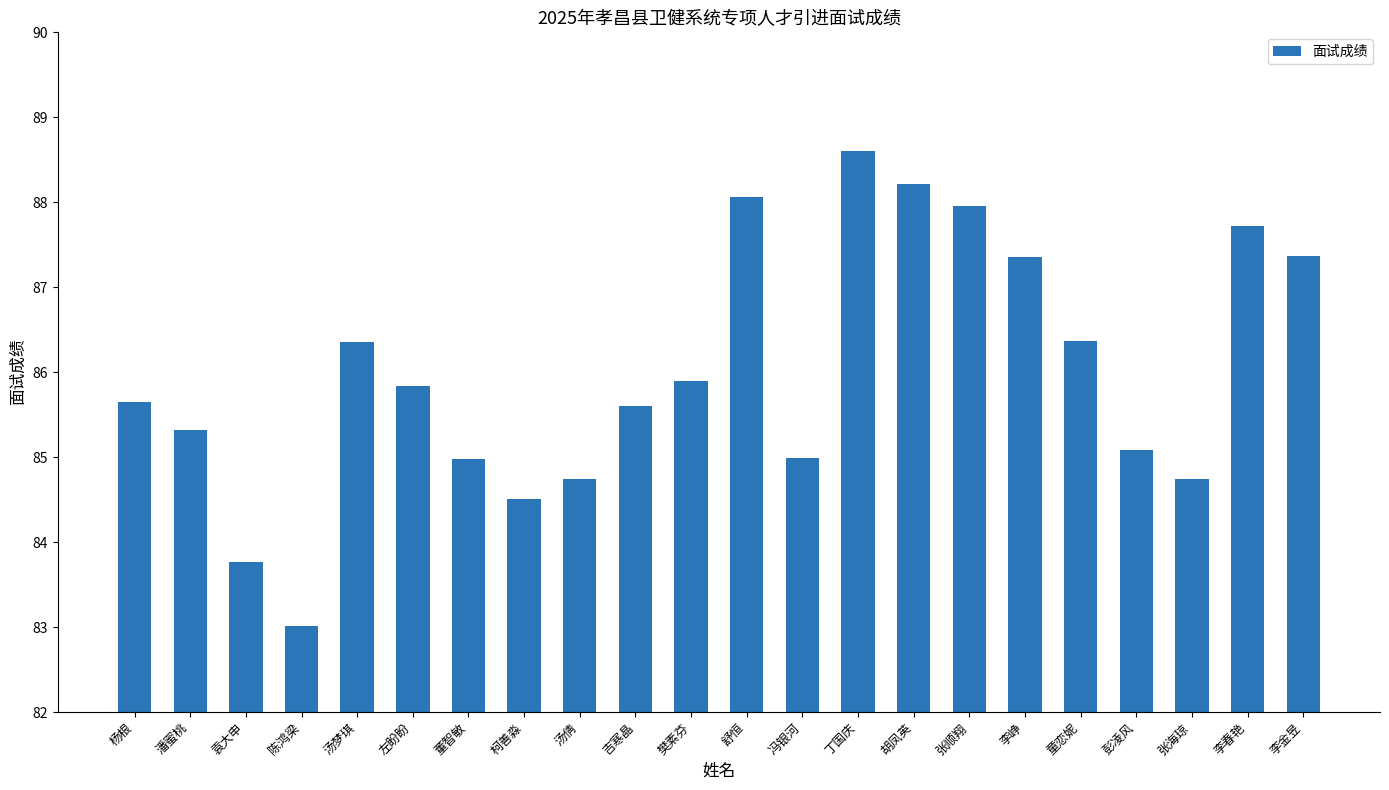

Reading left to right, list all the values displayed in this chart.

85.7	85.3	83.8	83.0	86.4	85.8	85.0	84.5	84.7	85.6	85.9	88.1	85.0	88.6	88.2	88.0	87.4	86.4	85.1	84.7	87.7	87.4